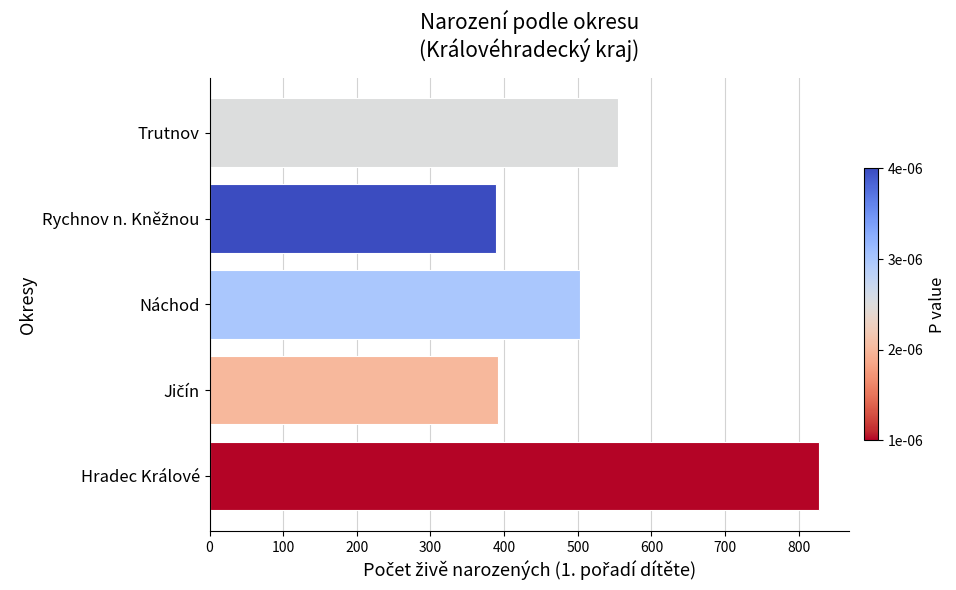

What is the maximum value shown in the chart?

827